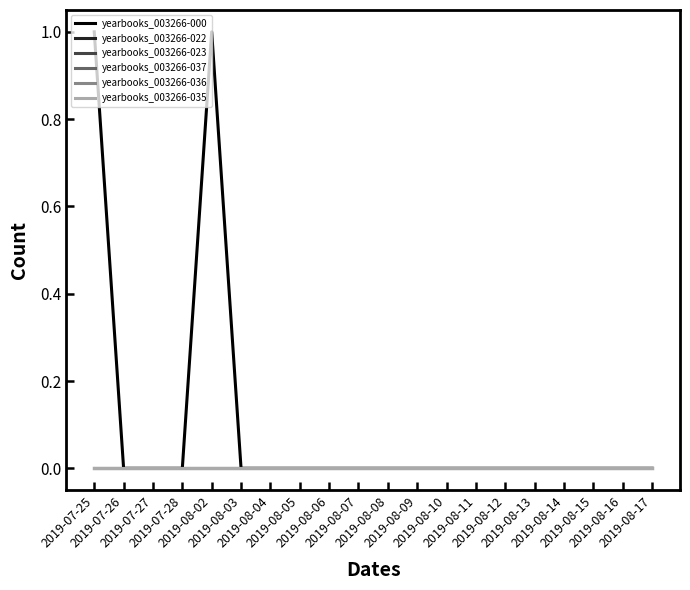

Which series has the largest total across all categories?

yearbooks_003266-000